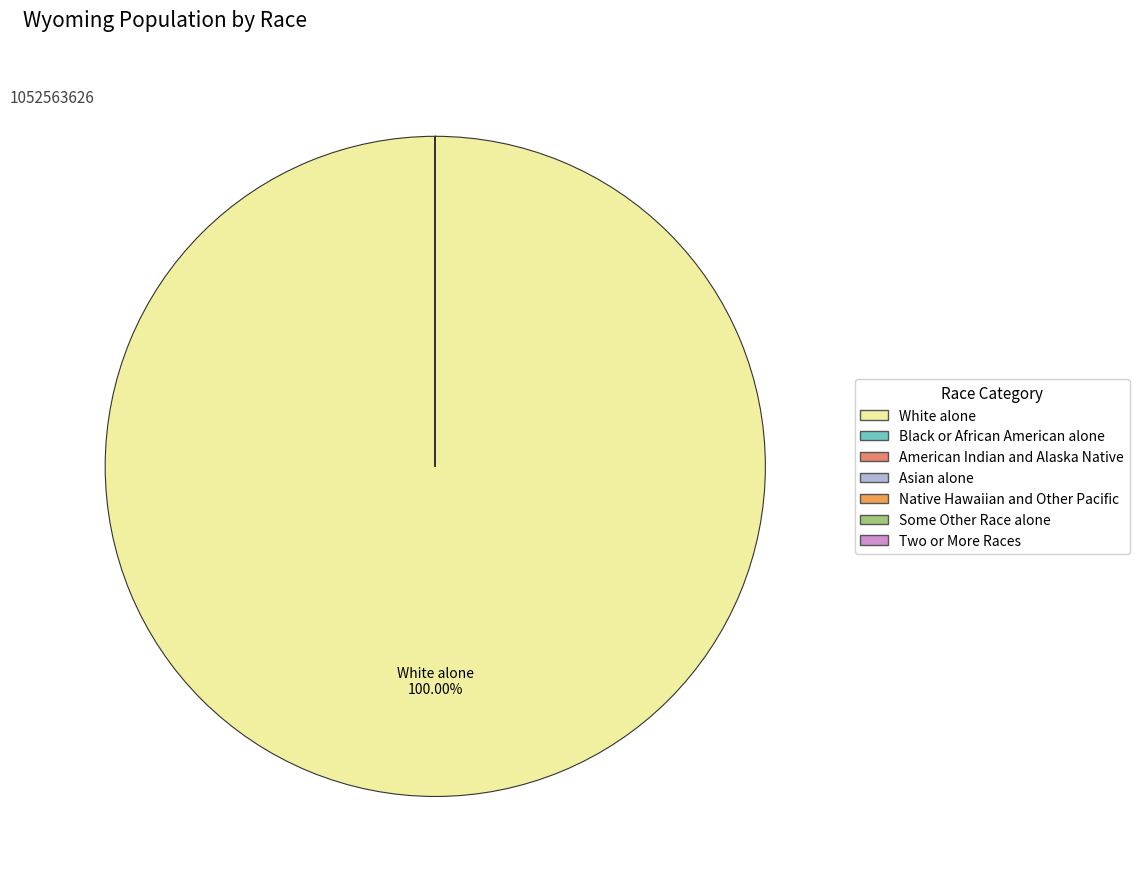

Which category has the biggest portion of the pie?

White alone